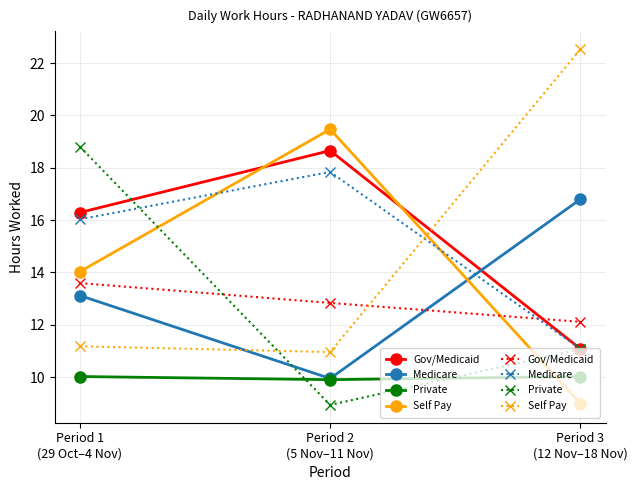

What is the total value across all series at Period 1
(29 Oct–4 Nov)?

59.6